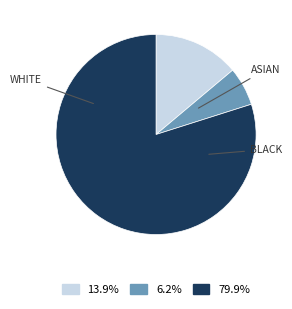

Is there a majority slice in this chart?

Yes